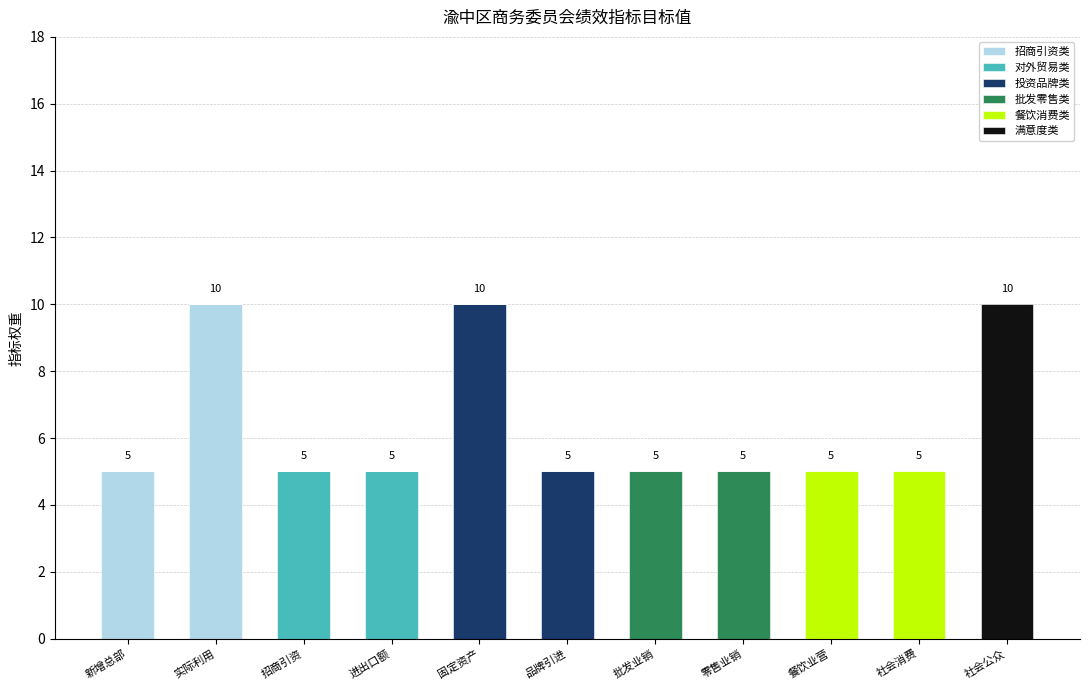

Which category has the highest value in the 招商引资类 series?

实际利用